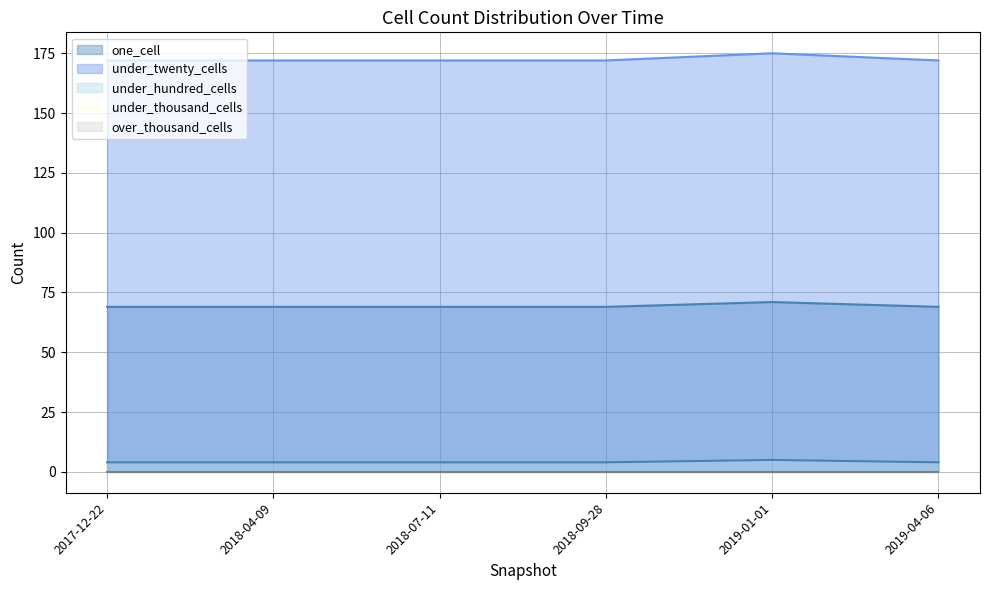

Which has a higher value, 2018-09-28 or 2018-04-09?

2018-09-28